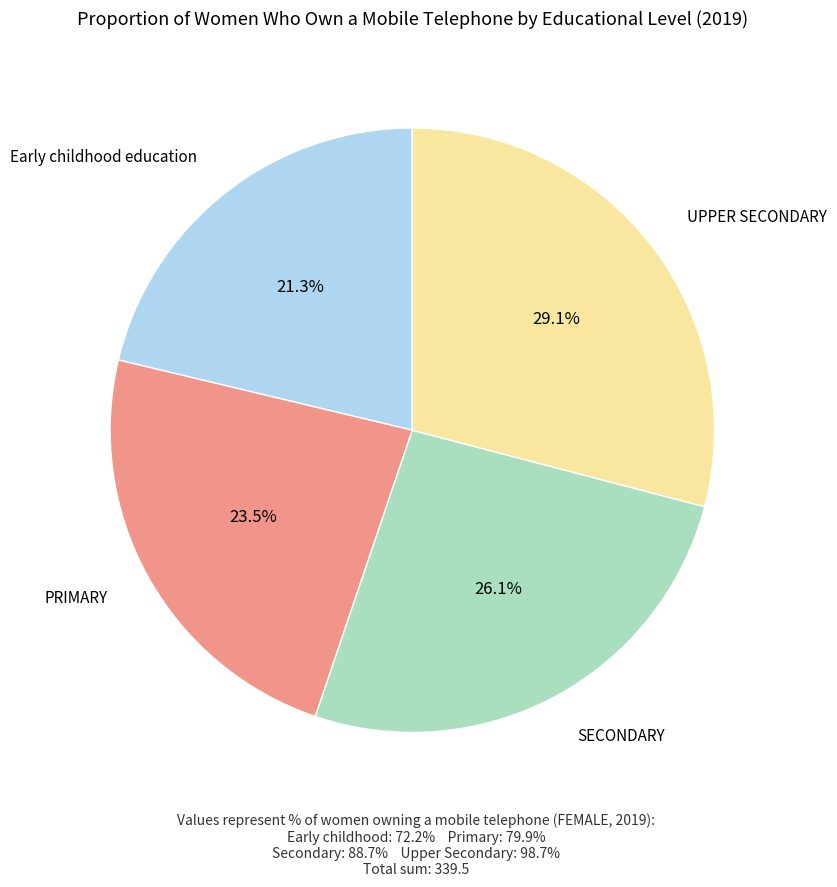

Count the number of slices in the pie.

4